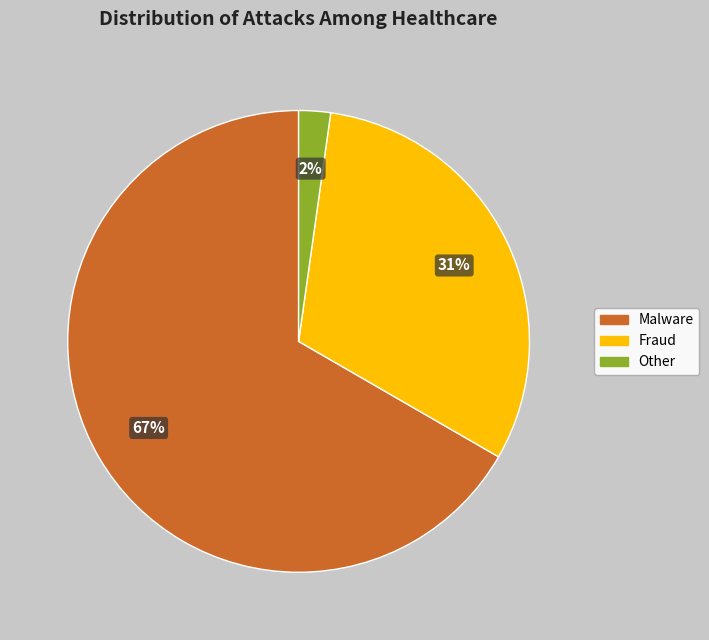

To the nearest percent, what is the combined percentage of Other and Fraud?

33%